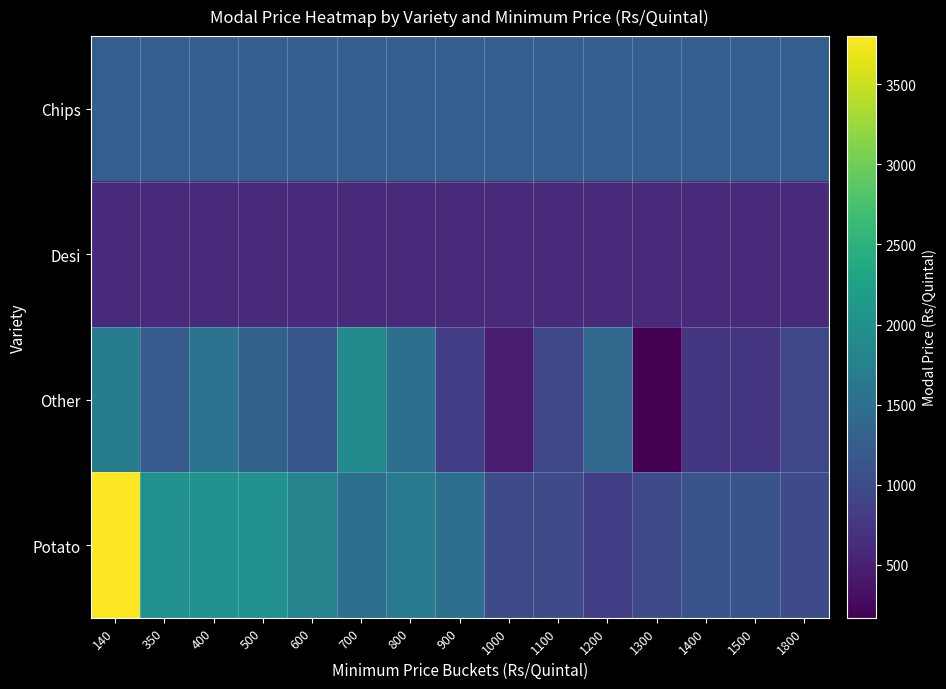

Reading right to left, what are all the values shown in this chart?

Chips: 1800=1250	1500=1250	1400=1250	1300=1250	1200=1250	1100=1250	1000=1250	900=1250	800=1250	700=1250	600=1250	500=1250	400=1250	350=1250	140=1250
Desi: 1800=600	1500=600	1400=600	1300=600	1200=600	1100=600	1000=600	900=600	800=600	700=600	600=600	500=600	400=600	350=600	140=600
Other: 1800=950	1500=750	1400=750	1300=170	1200=1400	1100=950	1000=450	900=850	800=1500	700=1900	600=1150	500=1300	400=1550	350=1200	140=1700
Potato: 1800=1000	1500=1100	1400=1100	1300=1000	1200=850	1100=1000	1000=1000	900=1500	800=1650	700=1500	600=1800	500=2000	400=2000	350=2000	140=3800